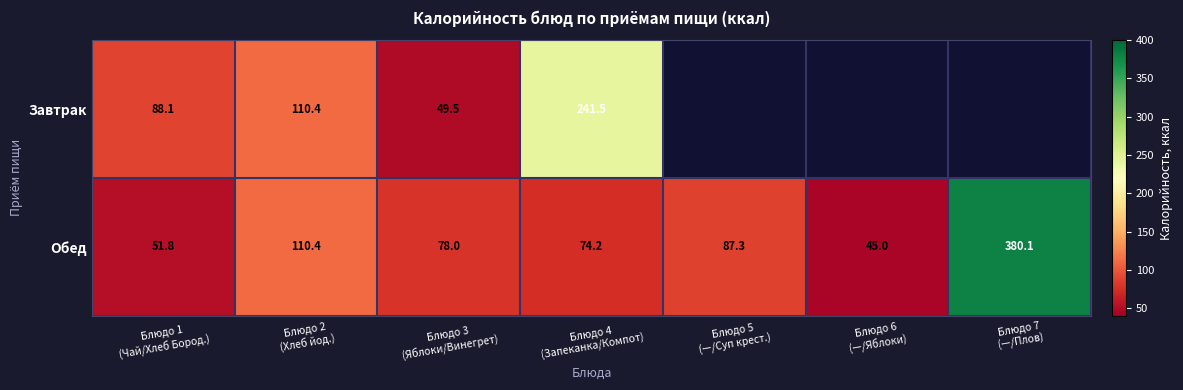

What is the difference between the maximum and second lowest values in the Обед series?

328.3